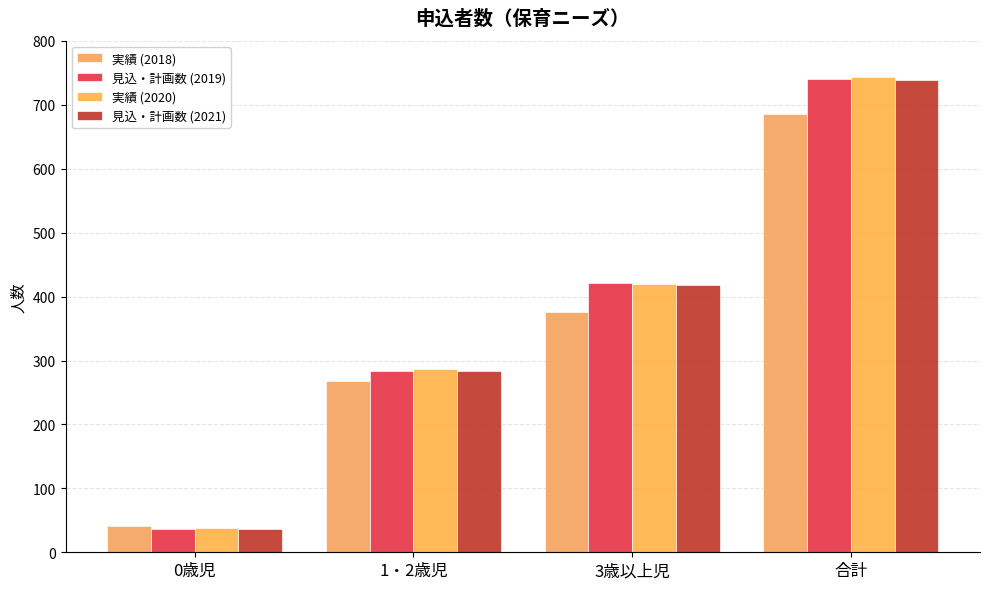

At how many categories does at least one series exceed 694?

1